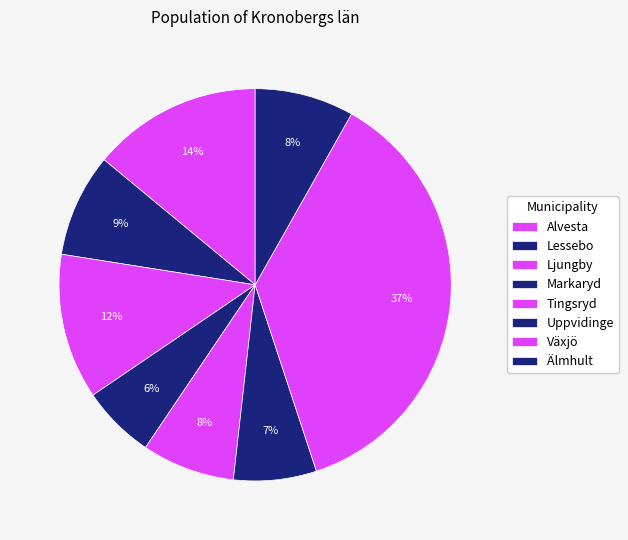

To the nearest percent, what is the difference between the Uppvidinge and Markaryd slice percentages?

1%